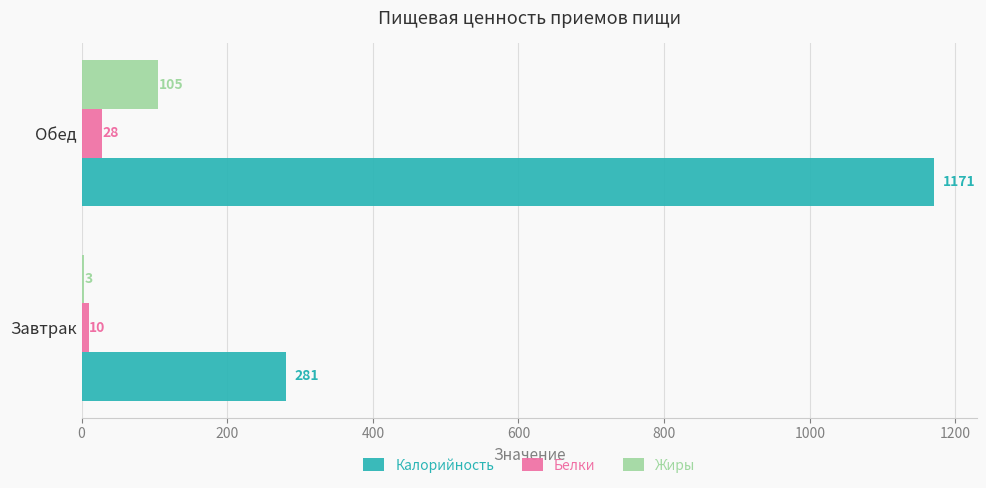

Which category has the highest value in the Калорийность series?

Обед